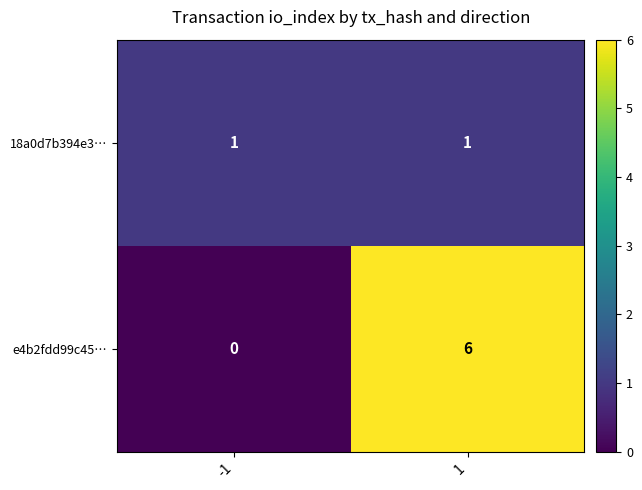

Rank the series by their maximum value, from lowest to highest.

18a0d7b394e3…, e4b2fdd99c45…